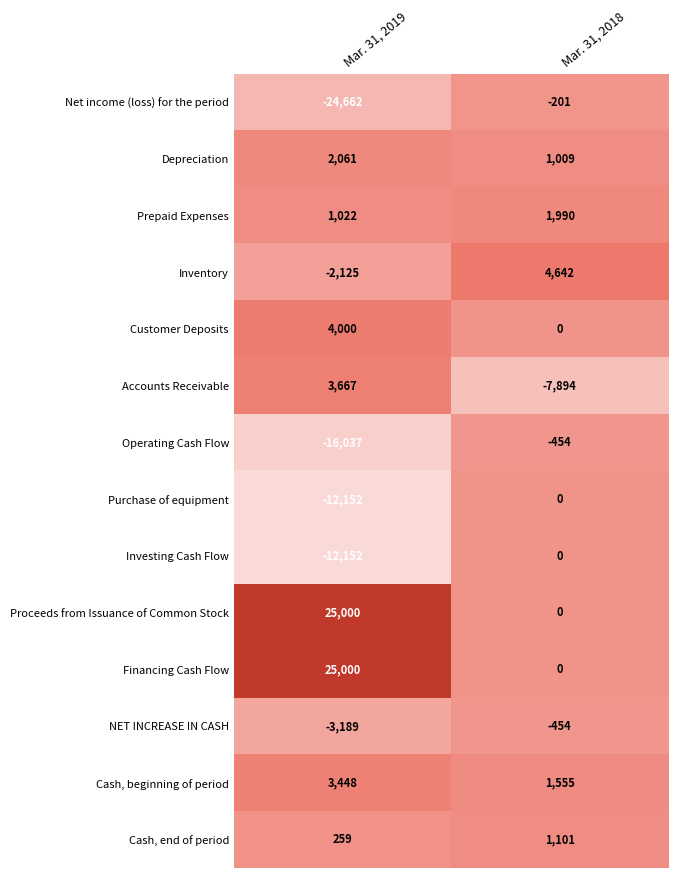

What is the average value of the Financing Cash Flow series?

12500